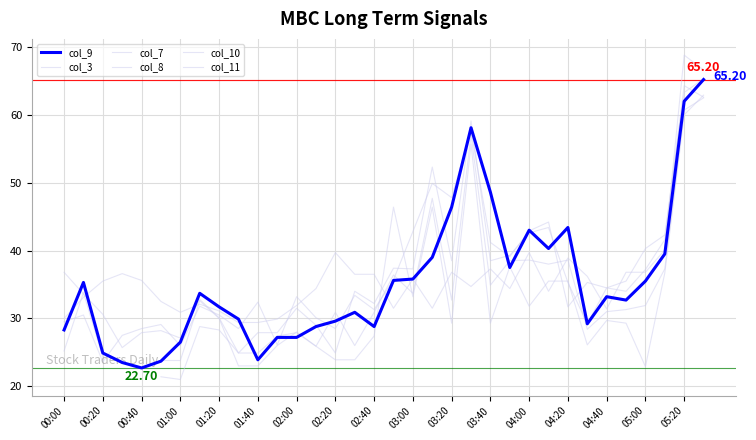

Which series ends up on top after the final intersection of col_7 and col_8?

col_8